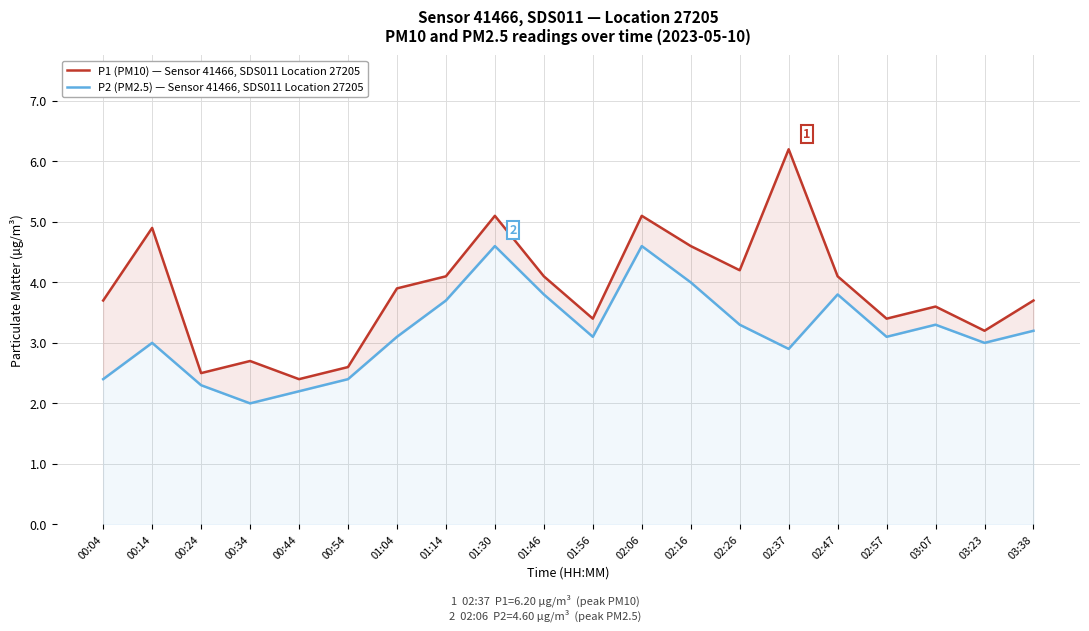

How many data points does each series have?

20